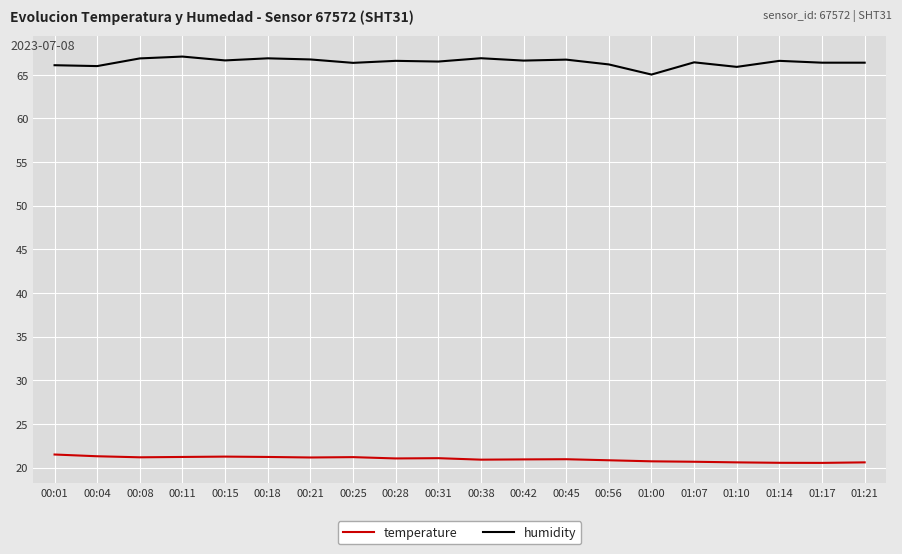

What is the spread (max minus min) of values at 00:42?

45.7